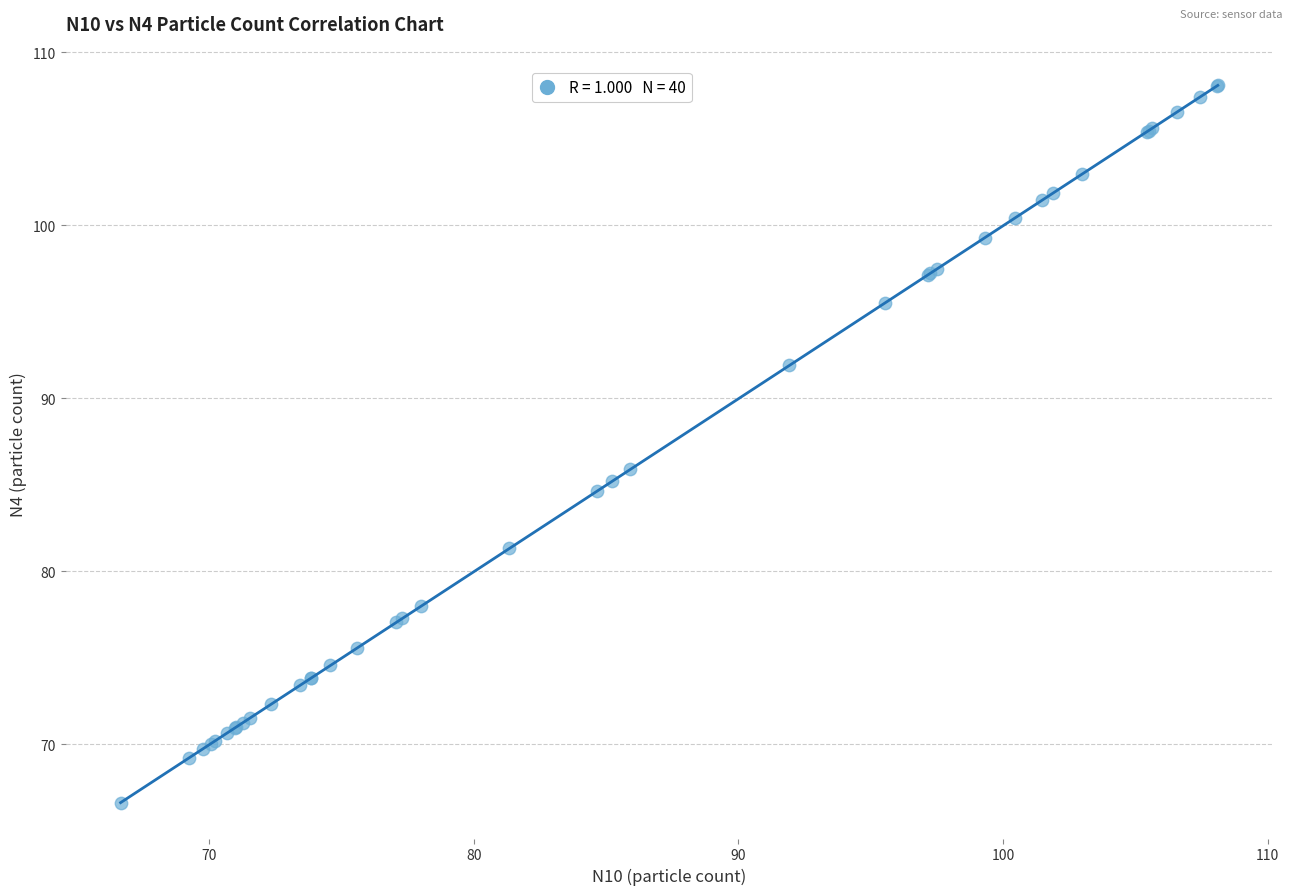

What Y value in the scatter plot is closest to 87?

85.9